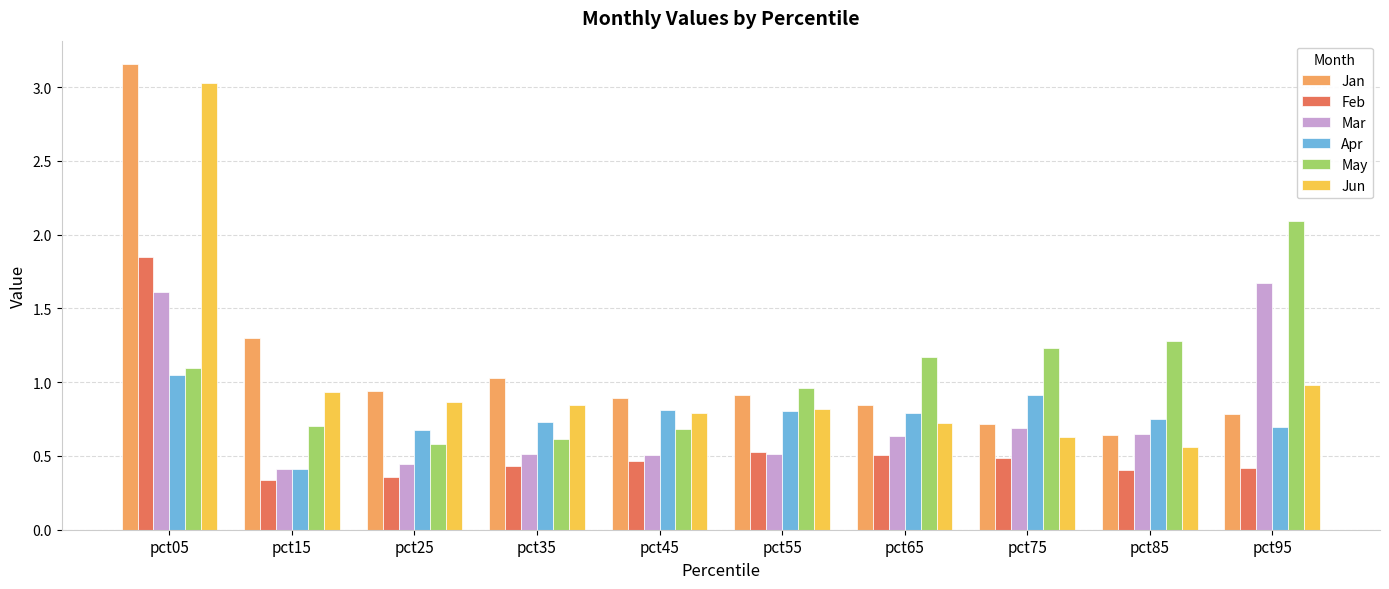

The value of Feb at pct85 is 0.4. True or false?

True